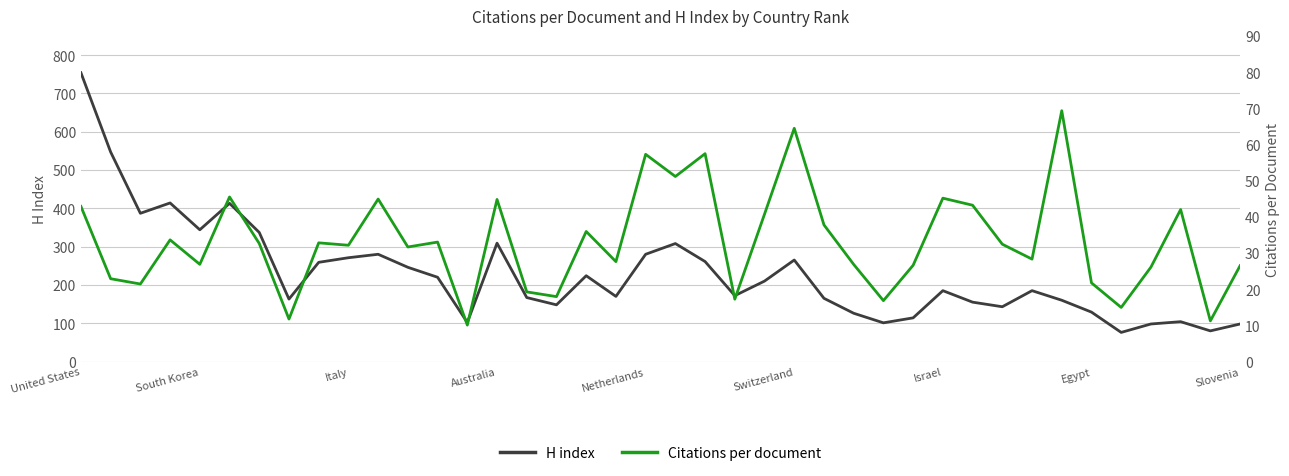

True or false: H index has a value of 271 at Italy.

True